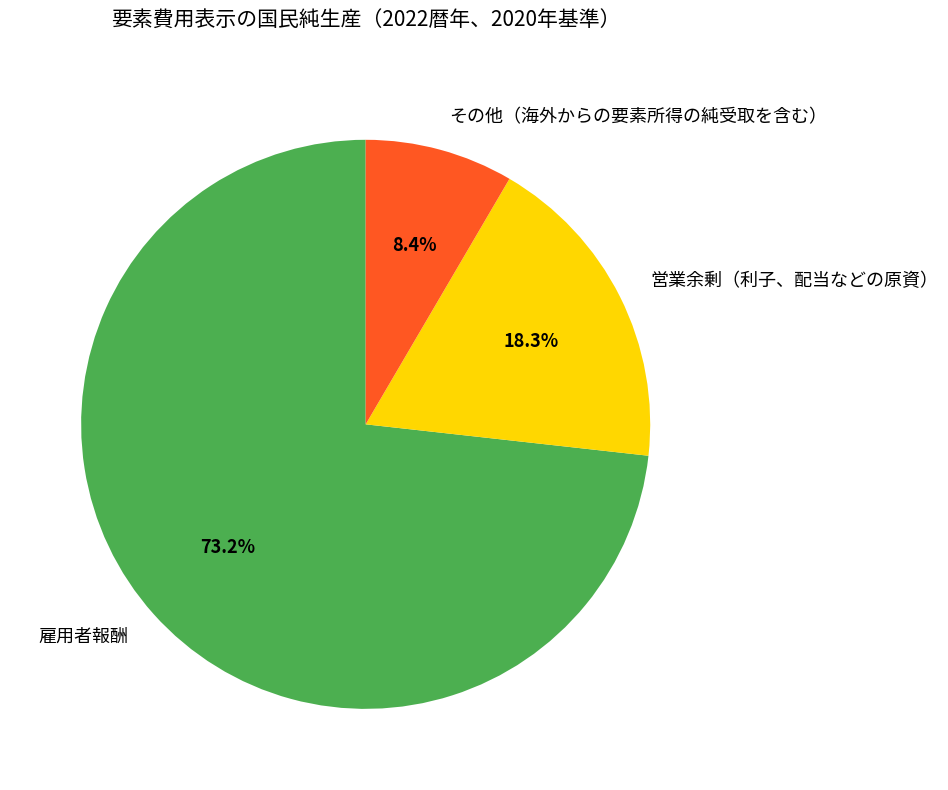

What is the smallest slice in the pie chart?

その他（海外からの要素所得の純受取を含む）